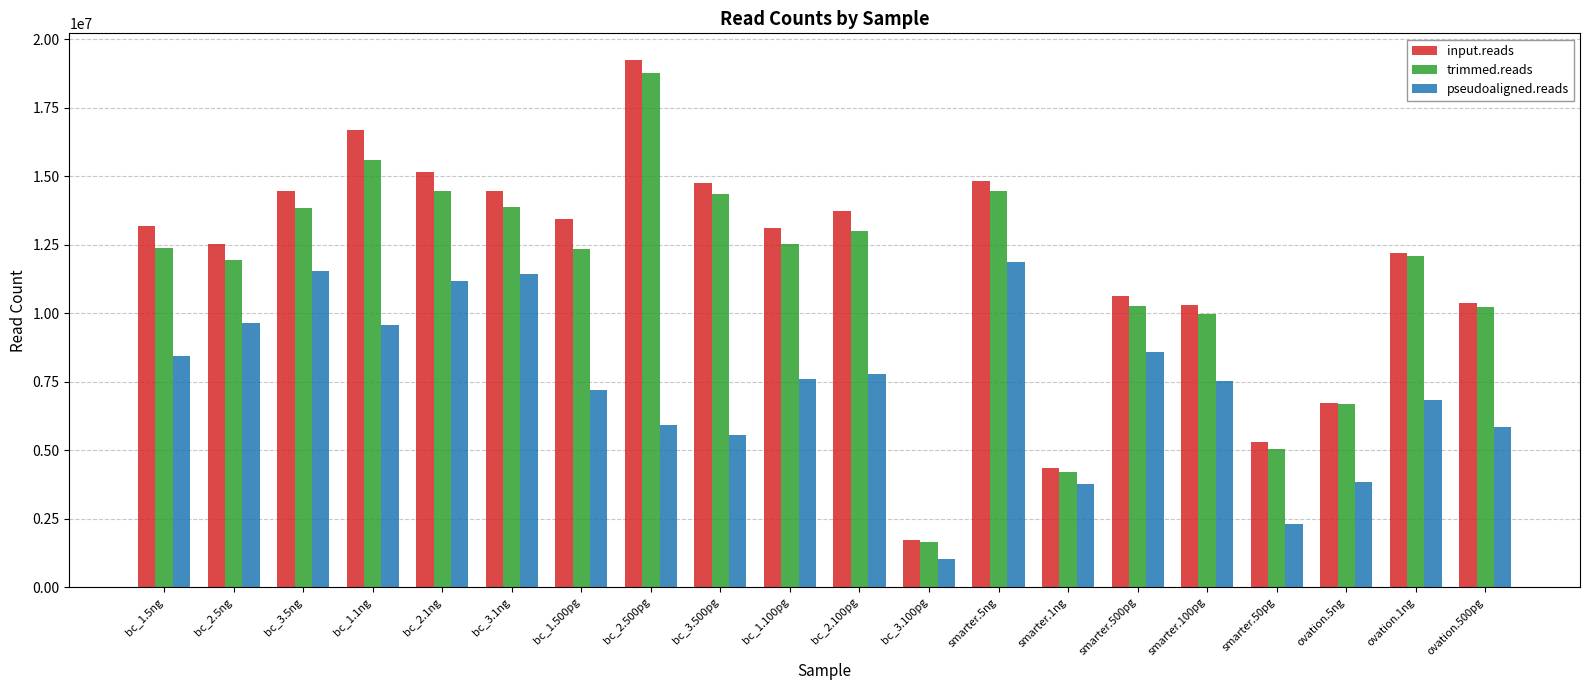

What is the label of the 6th bar from the left?

bc_3.1ng